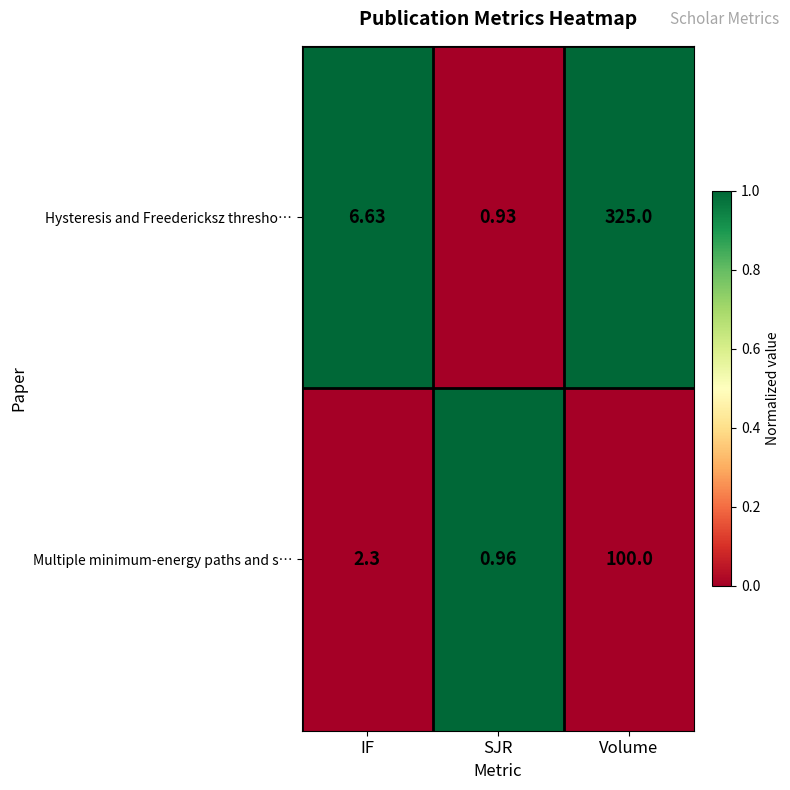

List the labels in order of Hysteresis and Freedericksz thresho… value, largest first.

Volume, IF, SJR